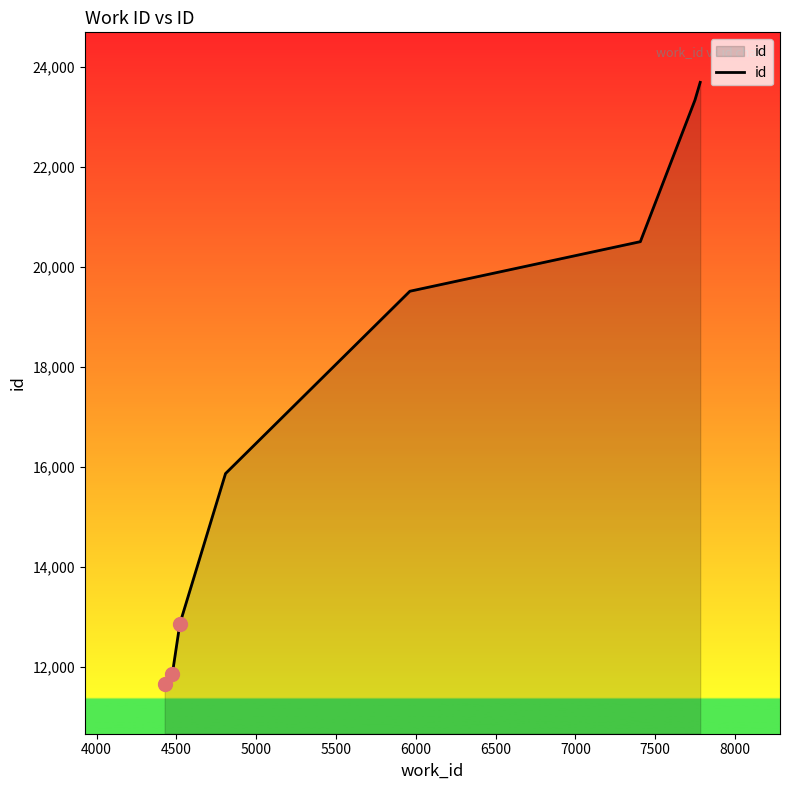

How many lines are shown in the chart?

1